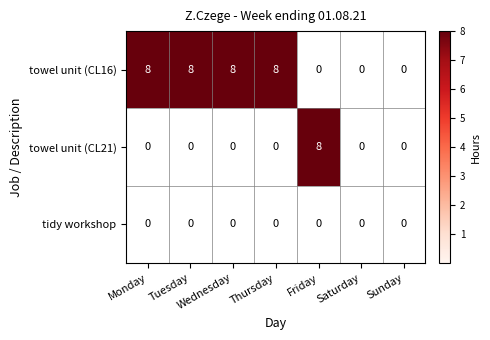

How many categories are shown in the chart?

7